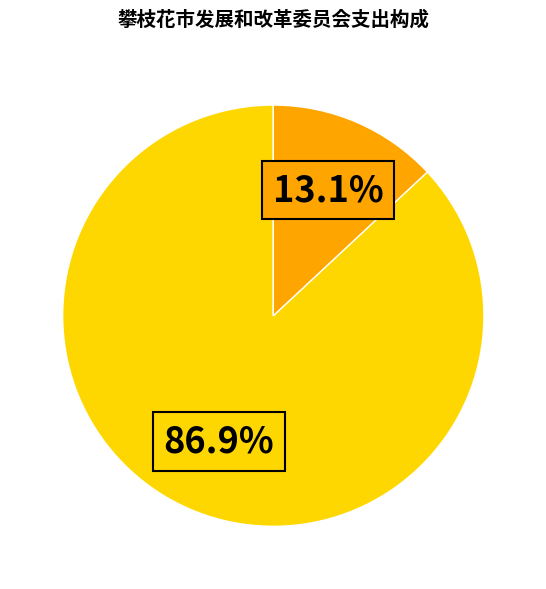

Does any single category account for the majority?

Yes